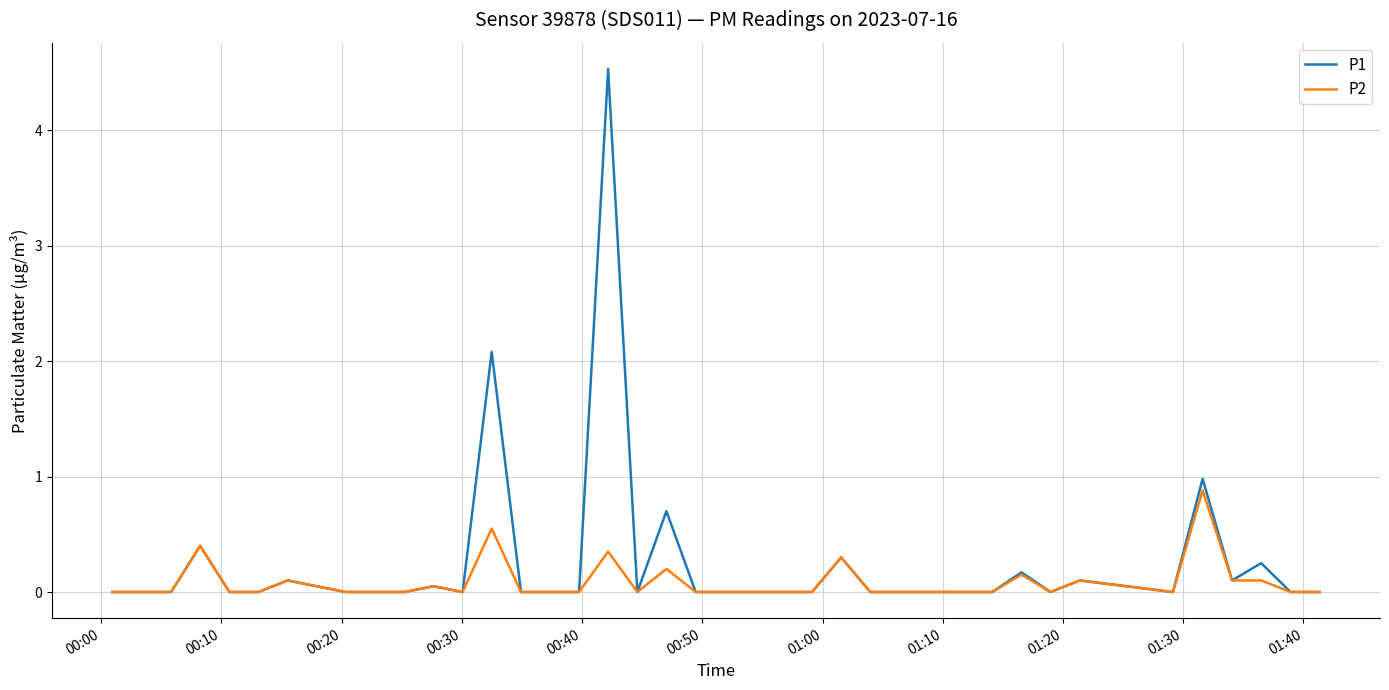

What are all the series names shown in the legend?

P1, P2